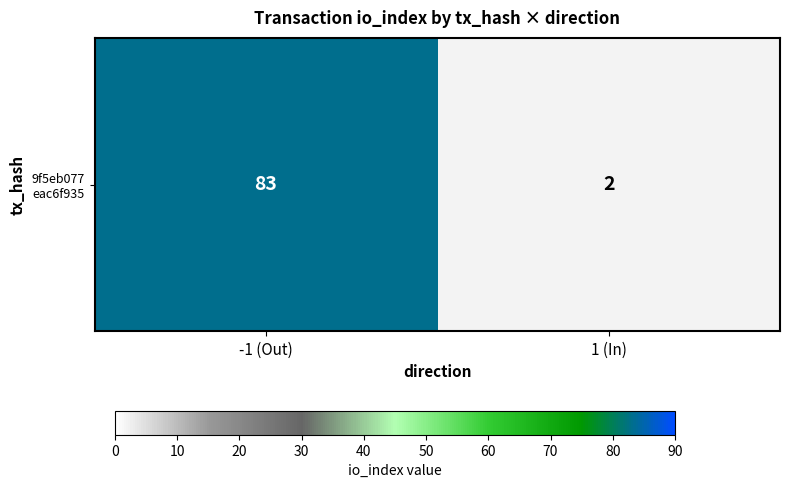

What is the greatest value displayed?

83